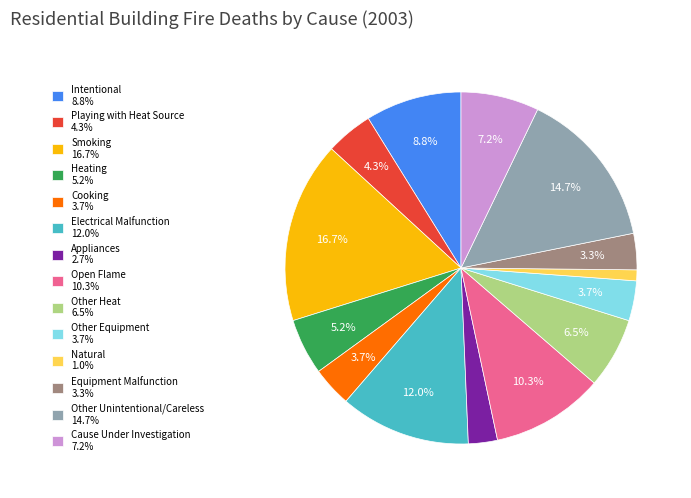

The Cooking slice represents 12% of the pie. True or false?

False